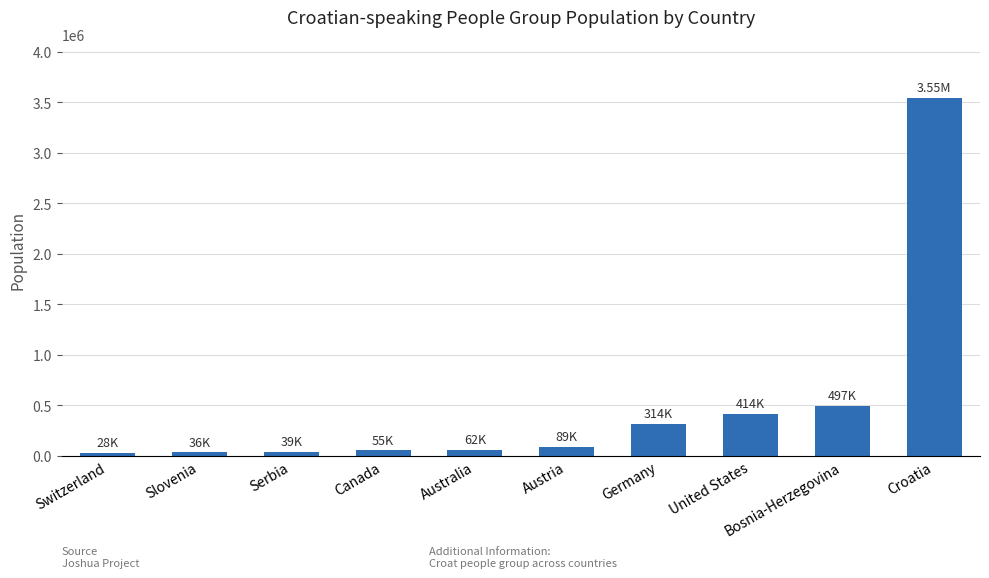

What is the value of the 6th bar from the left?

89000